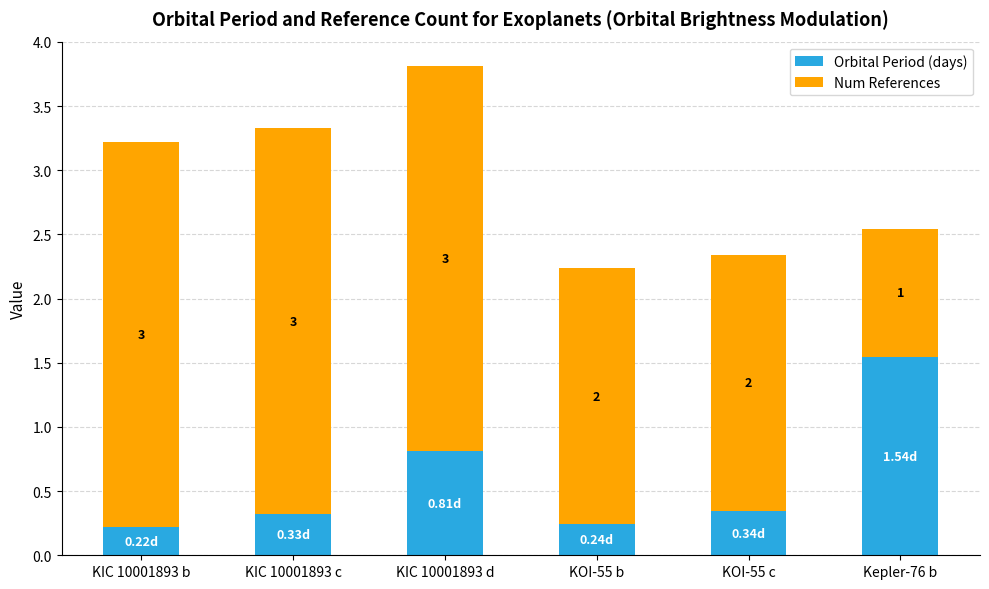

At which category is the sum across all series the highest?

KIC 10001893 d